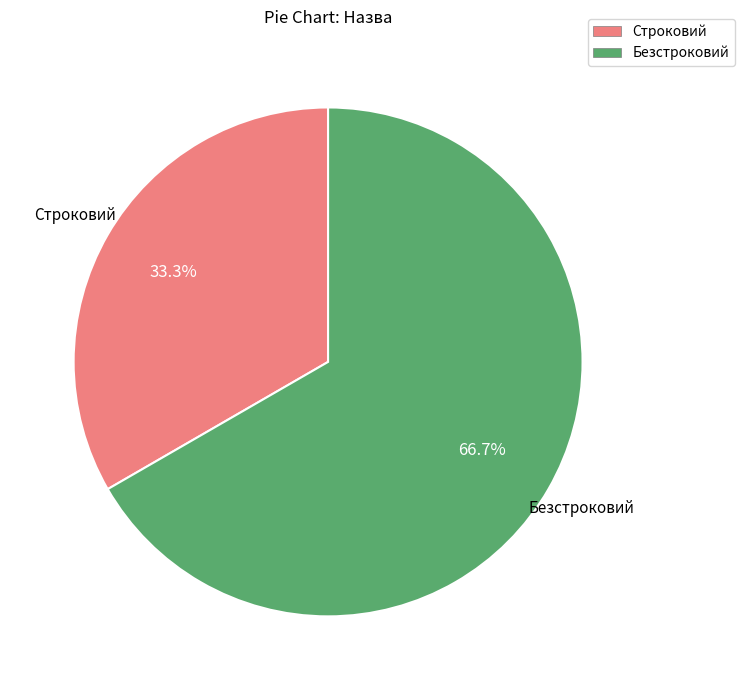

Which has a higher value, Безстроковий or Строковий?

Безстроковий